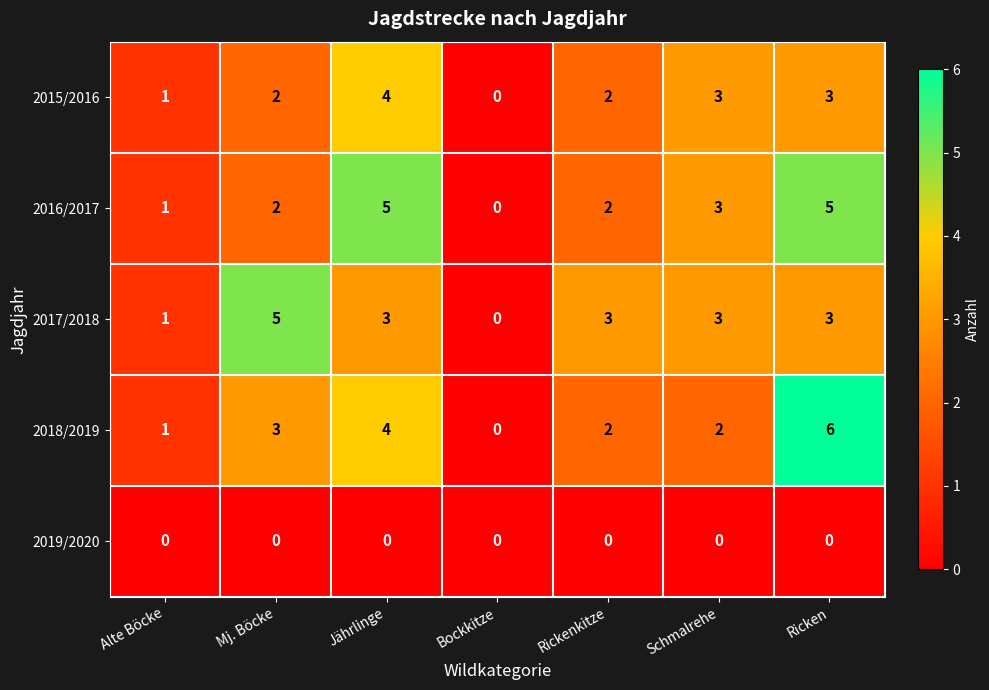

How many distinct data groups are displayed?

5